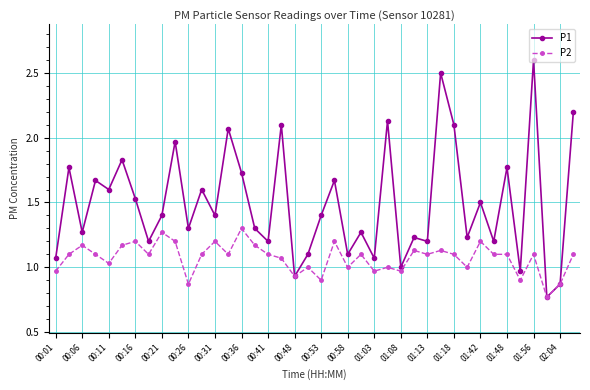

How many lines are shown in the chart?

2